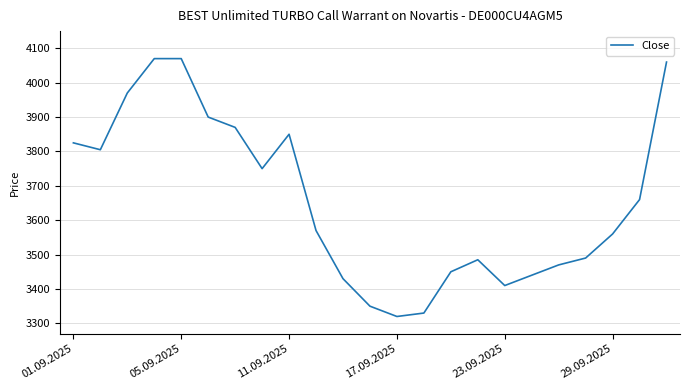

How many lines are shown in the chart?

1